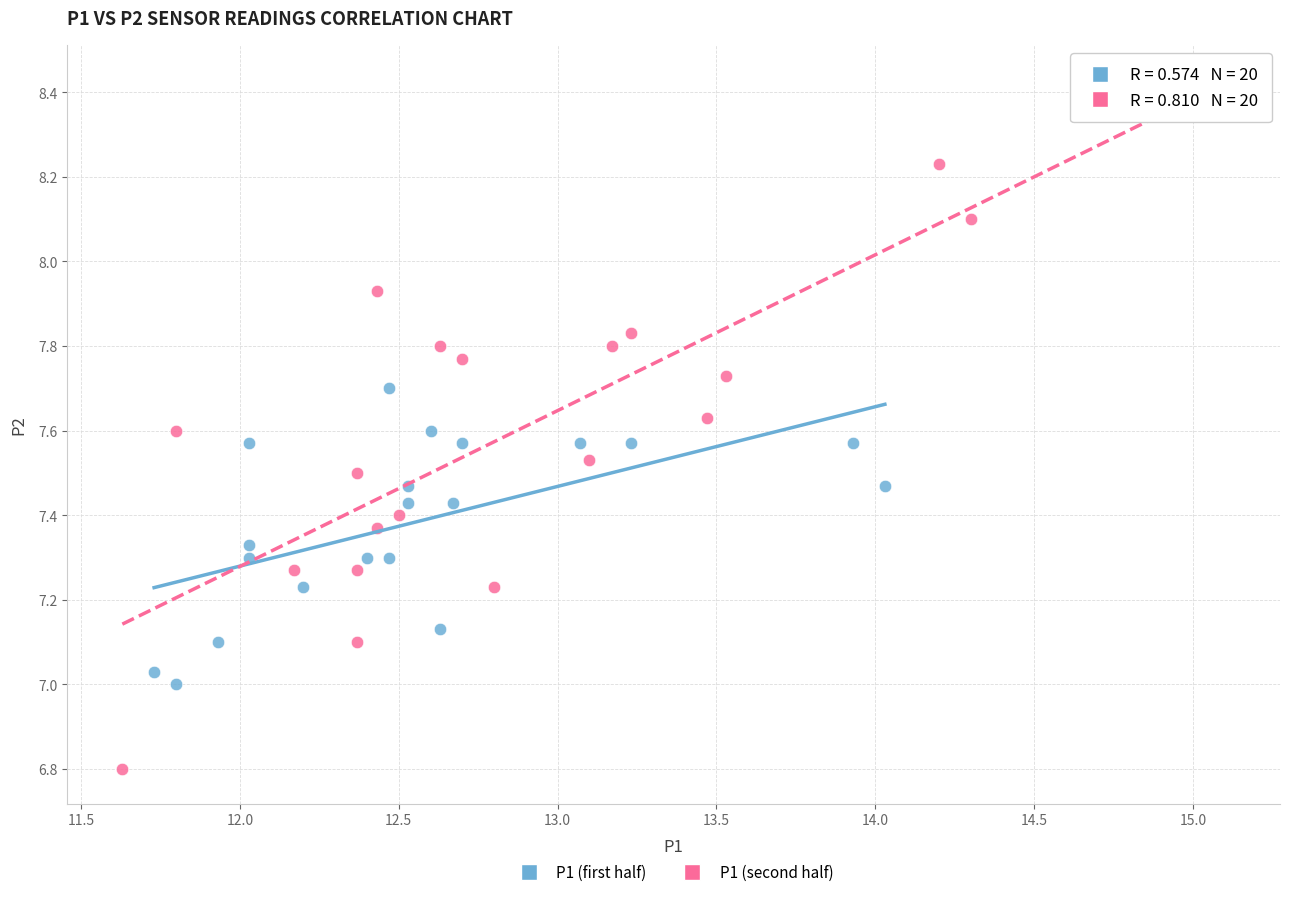

What are all the series names shown in the legend?

P1 (first half), P1 (second half)